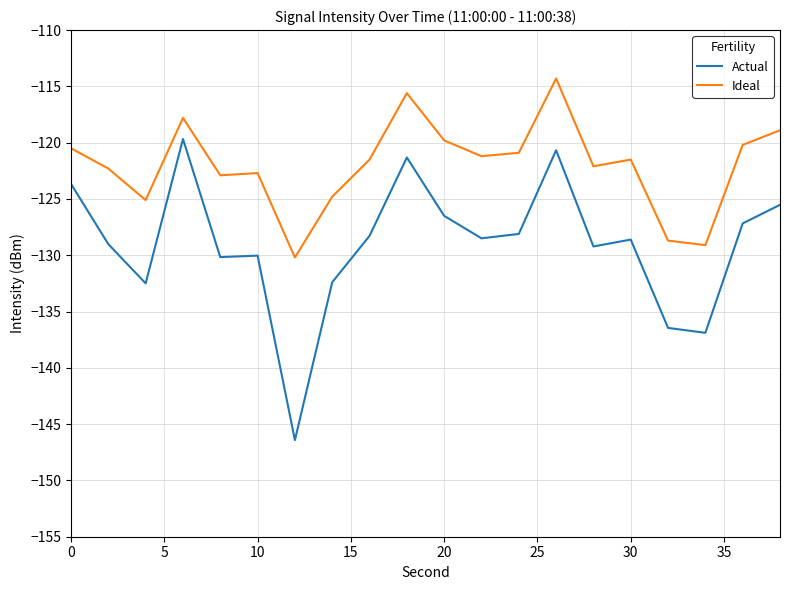

What are all the series names shown in the legend?

Actual, Ideal